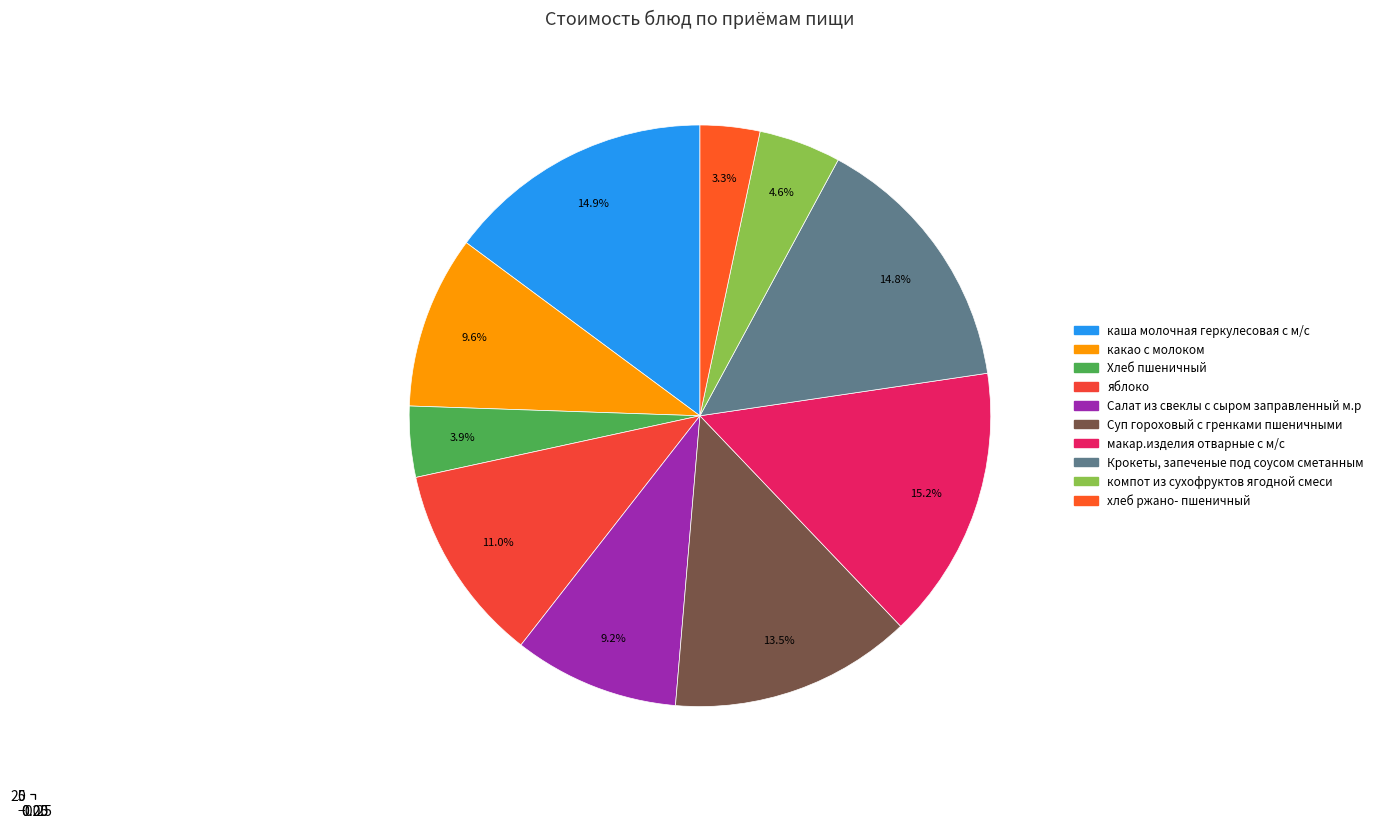

What portion of the pie excludes каша молочная геркулесовая с м/с?

85.1%